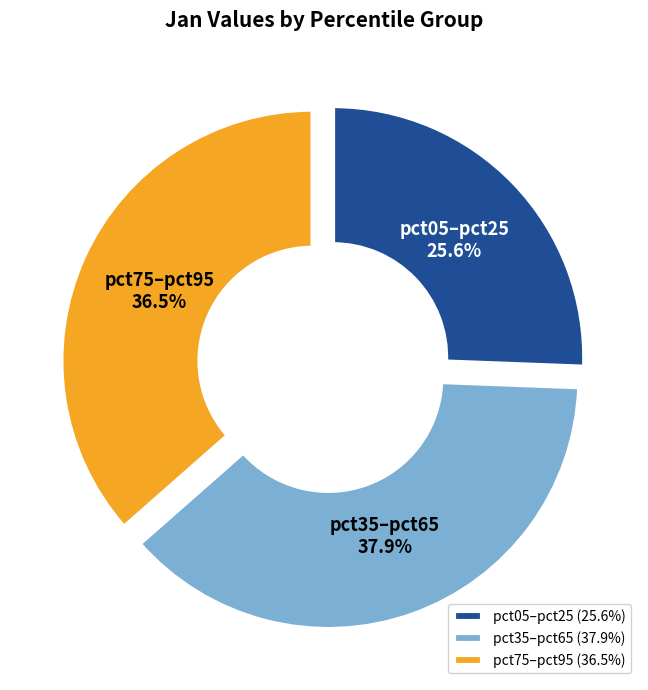

Do pct35–pct65 and pct05–pct25 together represent more than half of the pie?

Yes